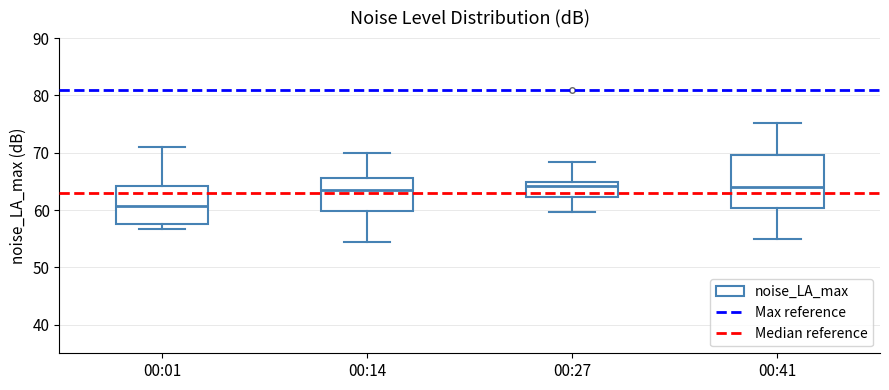

Reading left to right, transcribe this box plot: for each box, give where its median line is, the range the box spans, and where its two whiskers end, as read against the y-axis. The values are not printed on the chart, so give them approximately, as read against the axis.

00:01: median 61, box 58 to 64, whiskers 57 to 71
00:14: median 64, box 60 to 66, whiskers 54 to 70
00:27: median 64, box 62 to 65, whiskers 60 to 68
00:41: median 64, box 60 to 70, whiskers 55 to 75